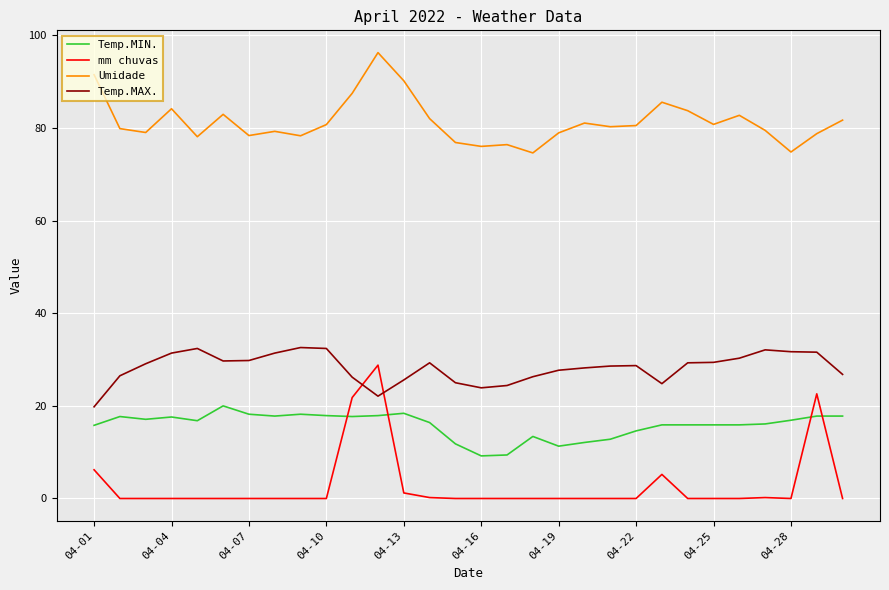

What is the maximum value for Umidade?

96.3